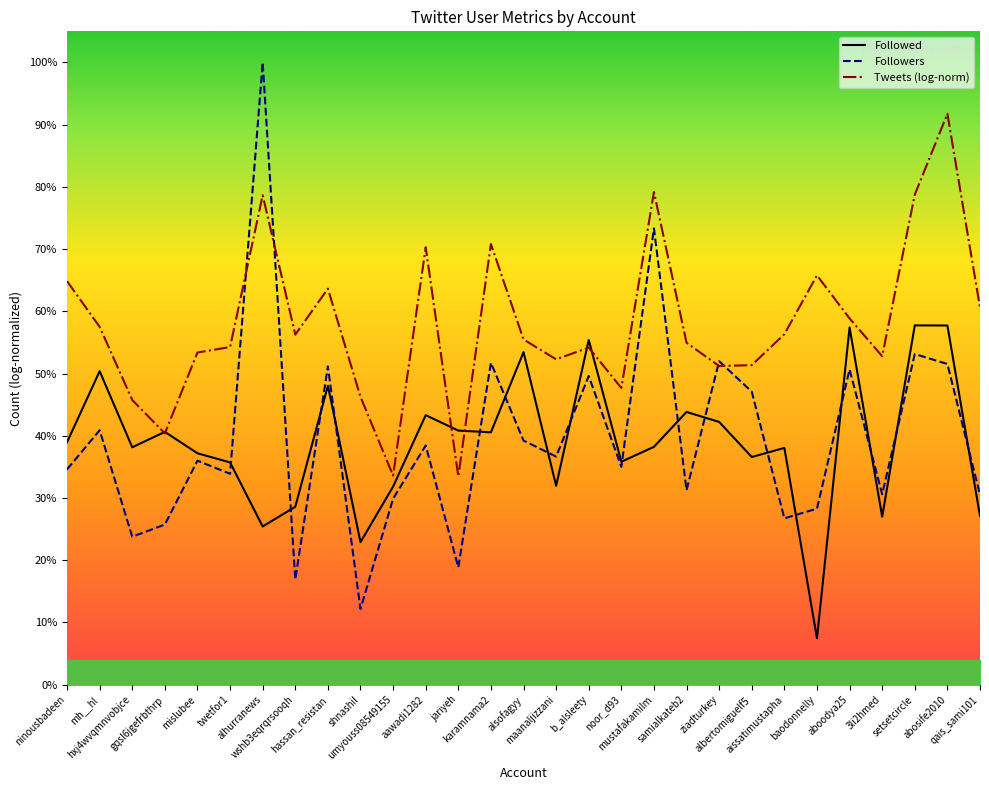

Is this an area chart (filled region under the line)?

No